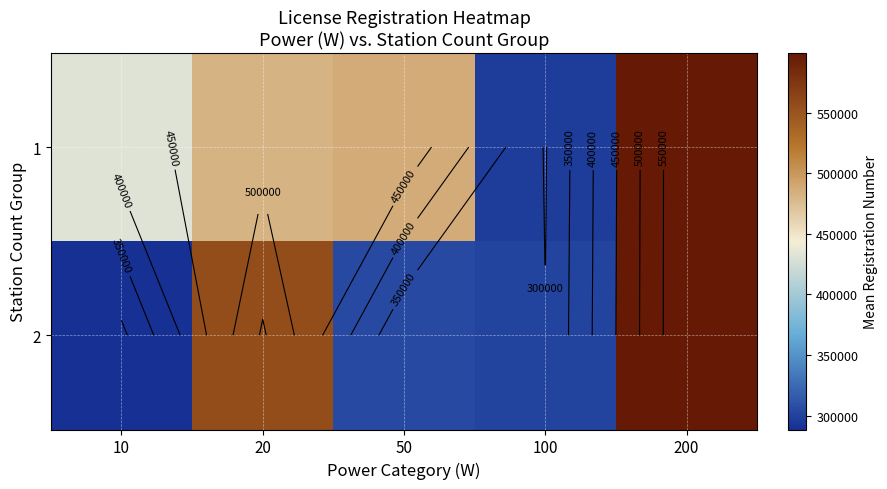

At which label does 2 reach its peak?

200